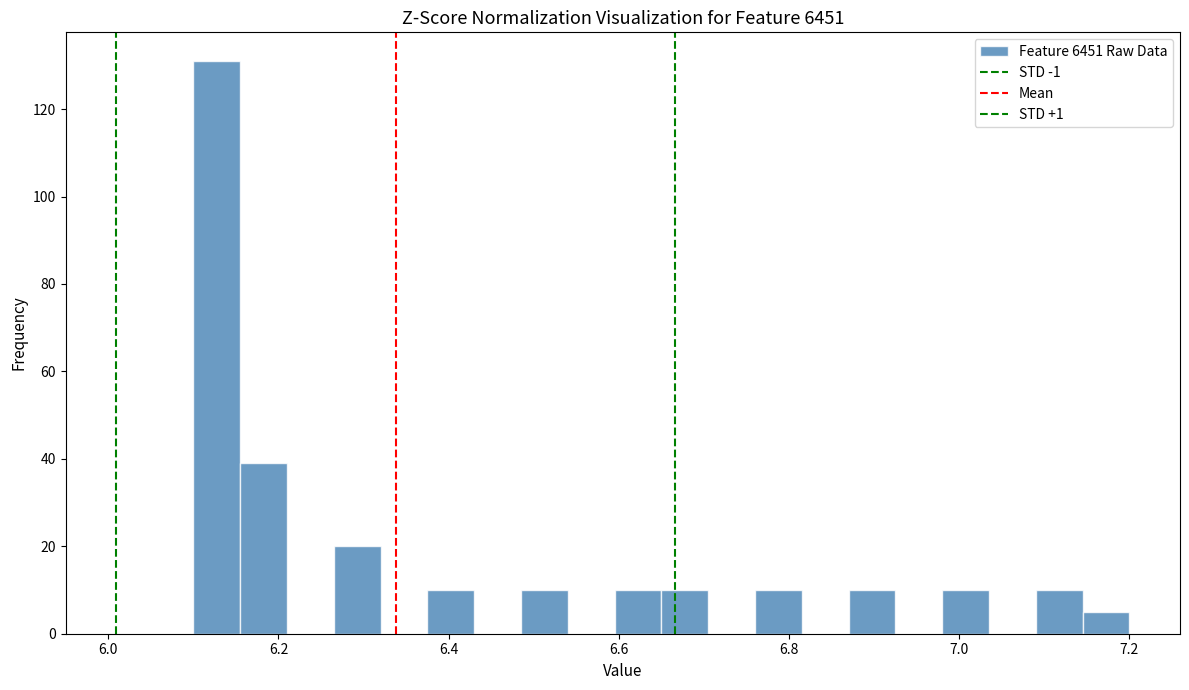

Around what value on the x-axis is the tallest bar? Give the approximate position of its centre, as read against the axis.

6.12